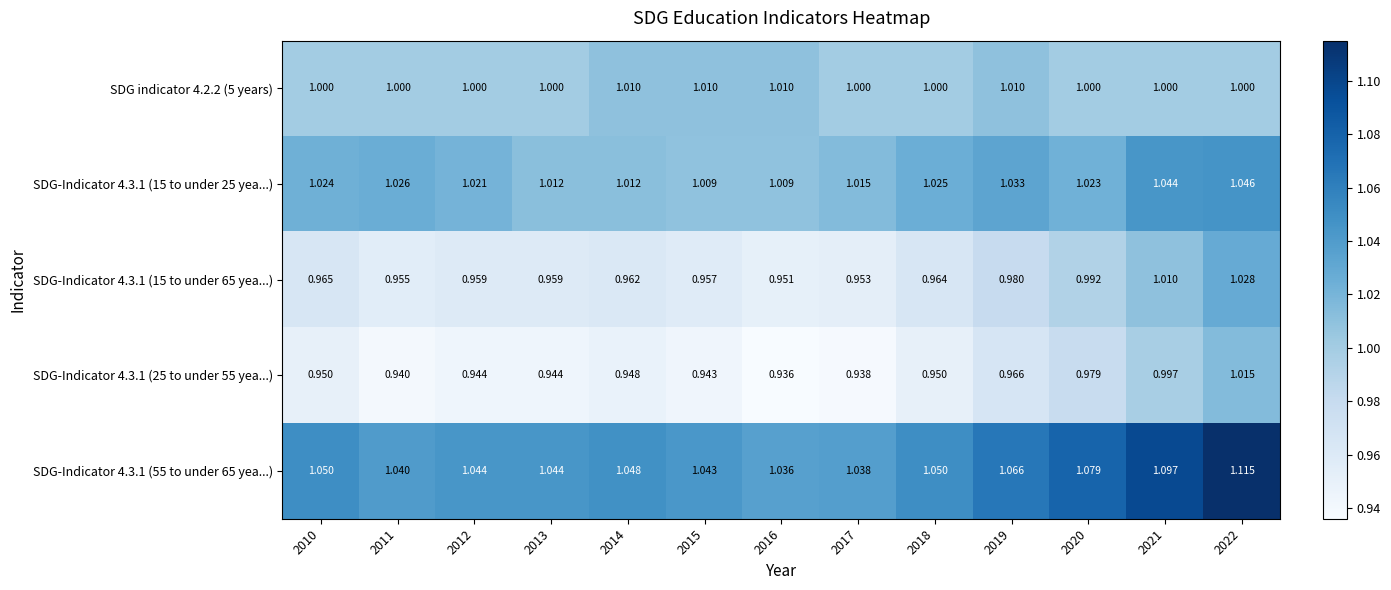

Count the number of data series in this chart.

5